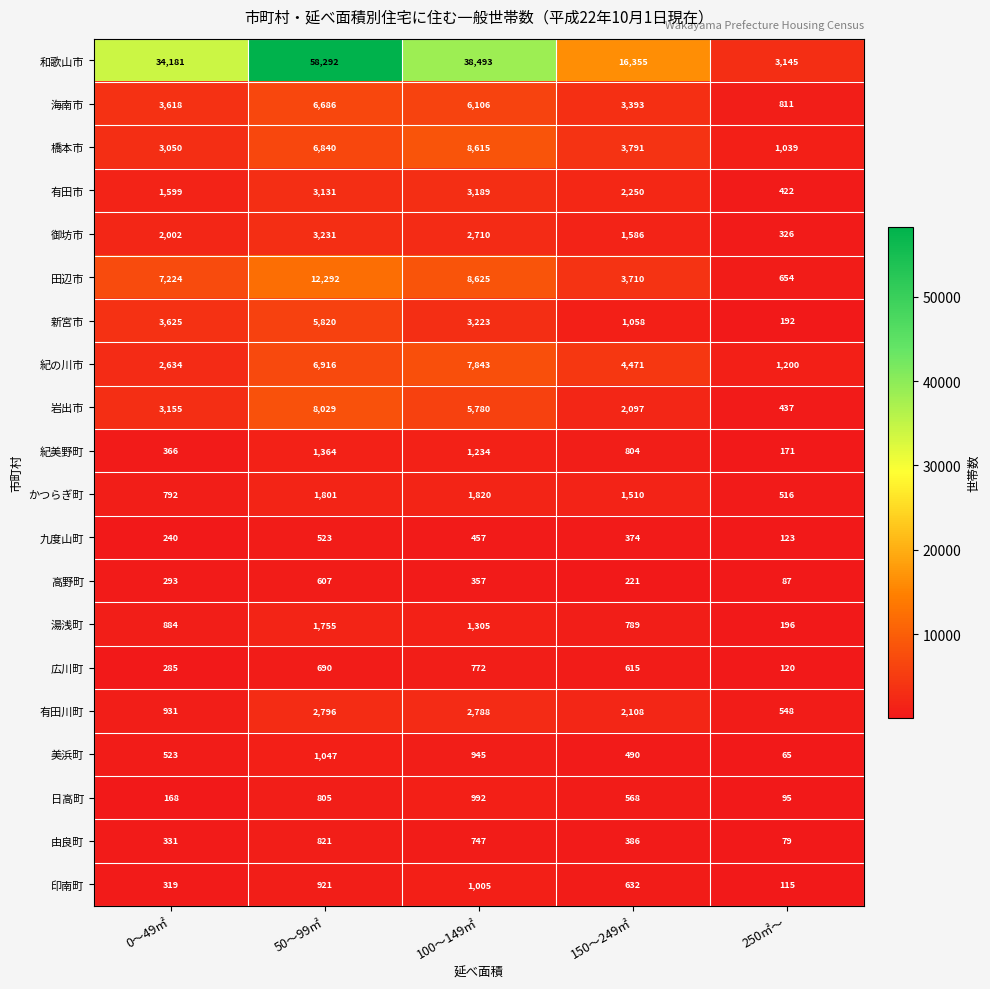

Which series has the widest spread of values?

和歌山市